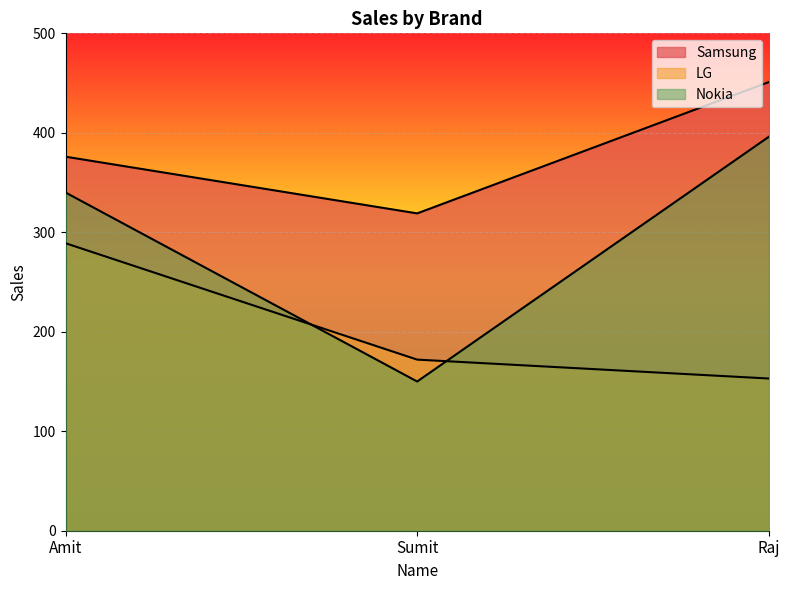

What is the average value of the Samsung series?

382